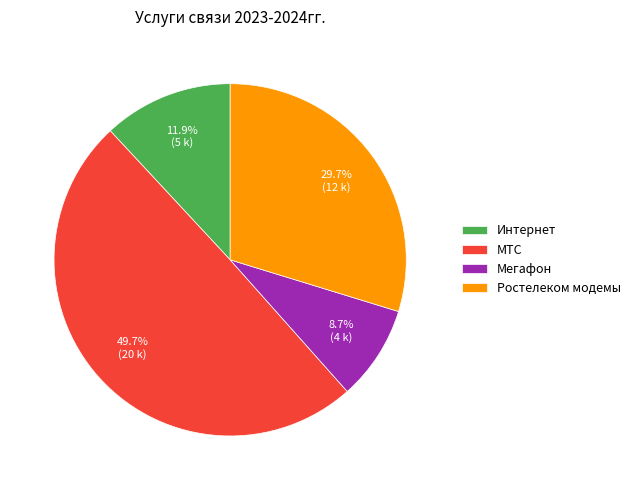

Which slice is the smallest?

Мегафон